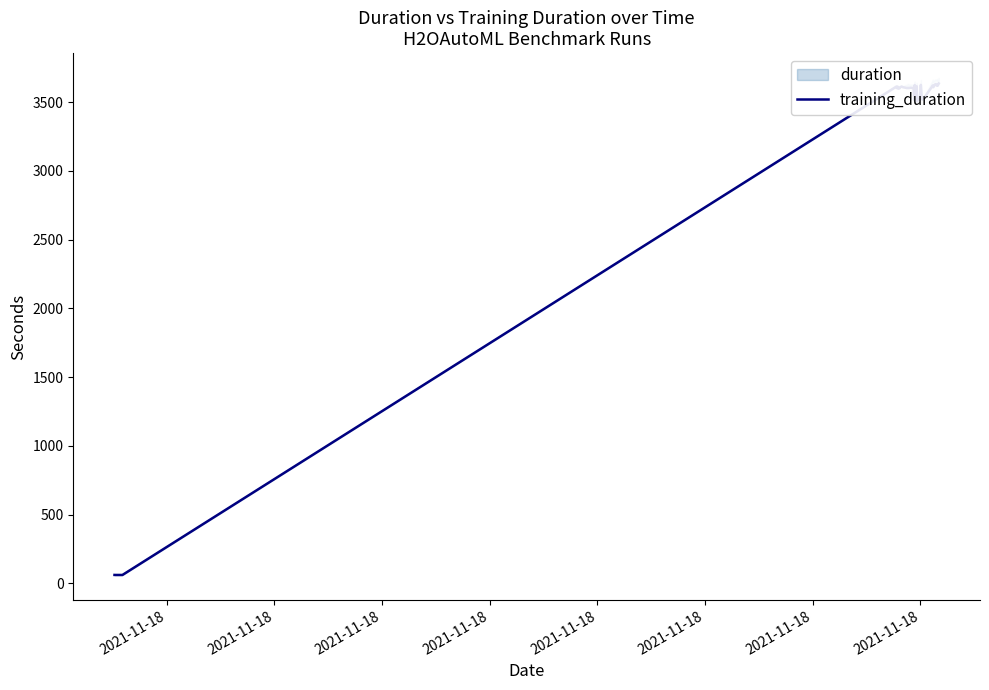

What is the average value?

3323.0